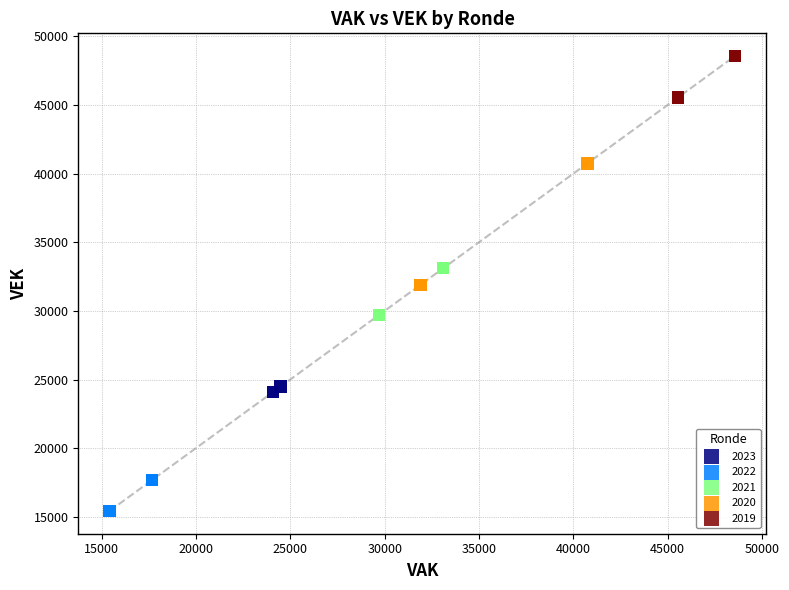

Which series contains the highest Y value?

2019